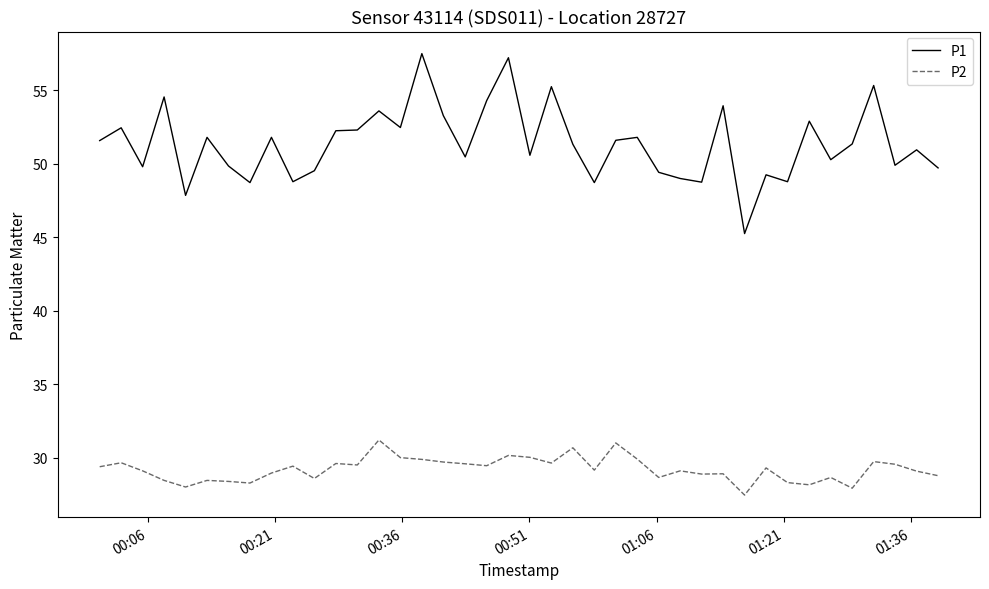

True or false: P1 and P2 cross at least once.

False